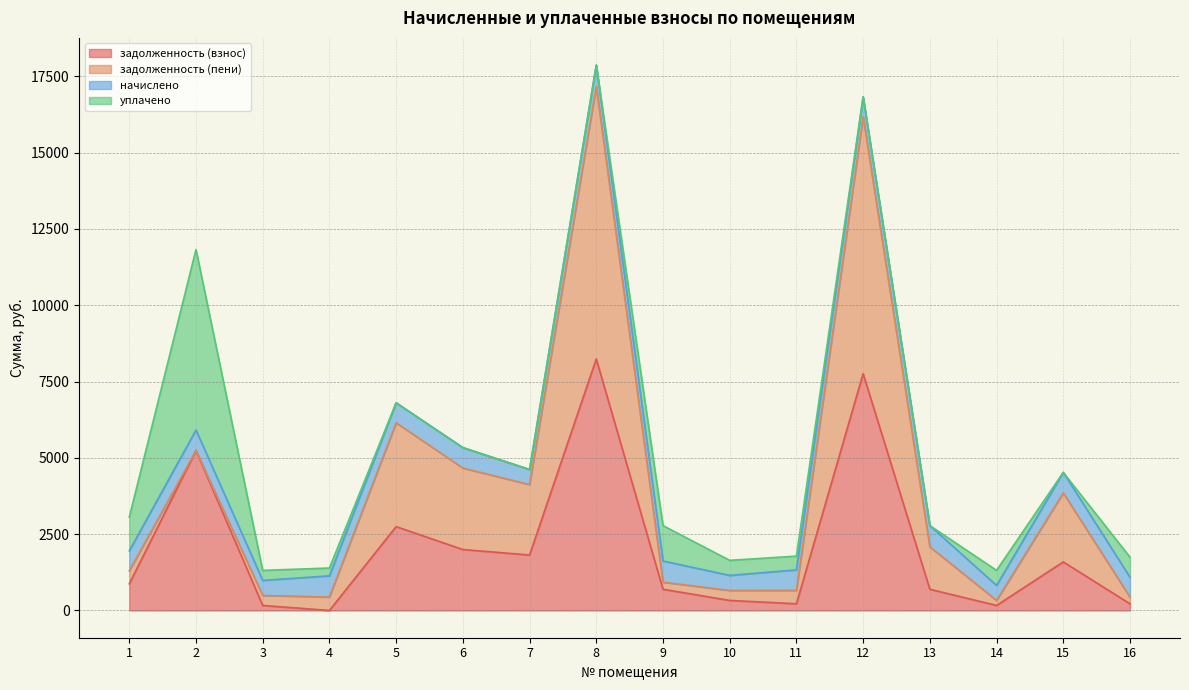

How many interior local peaks does the уплачено series have?

3